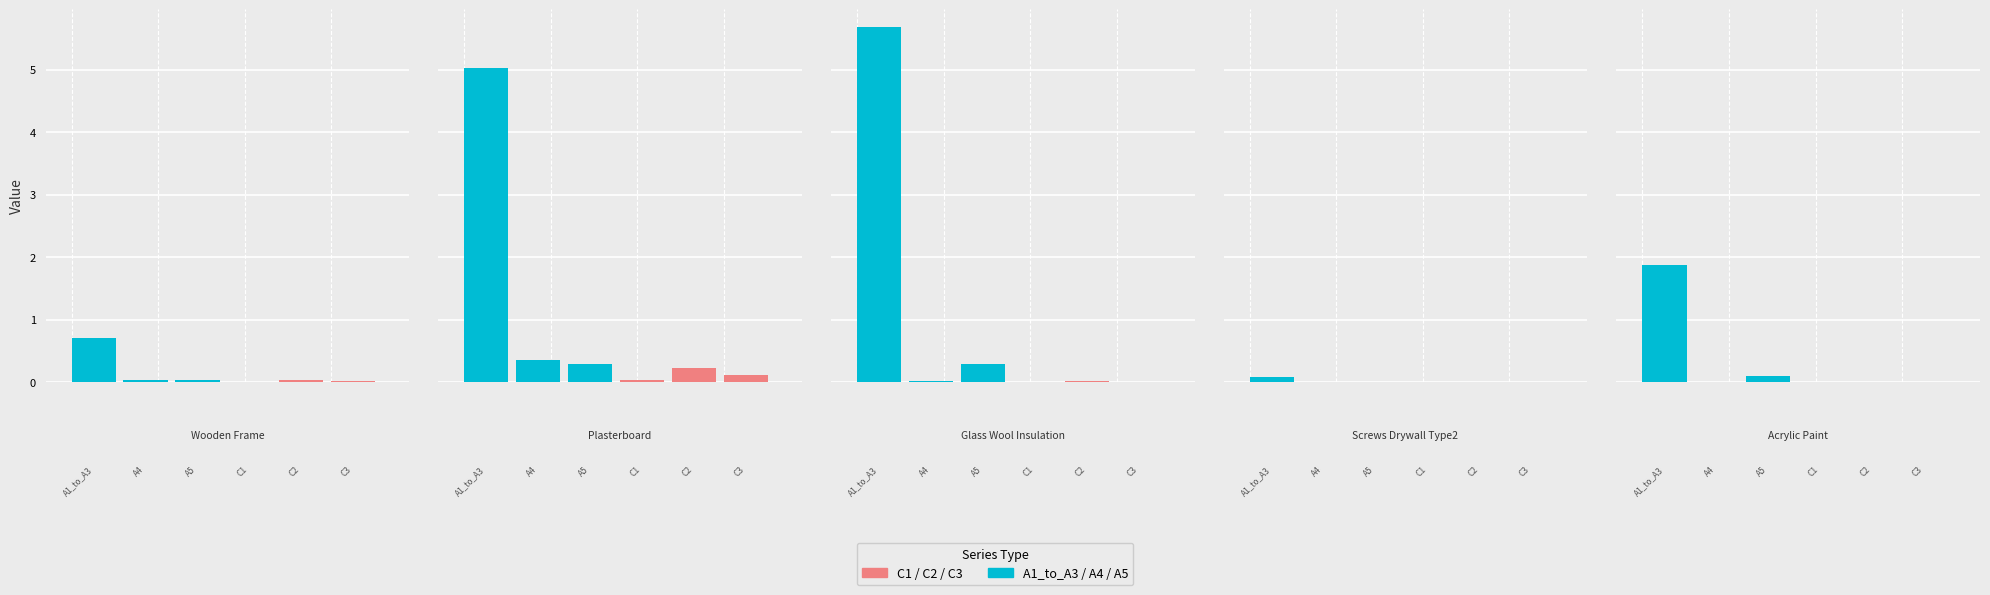

Which series changed the most between Glass_Wool_Insulation and Acrylic_Paint?

A1_to_A3